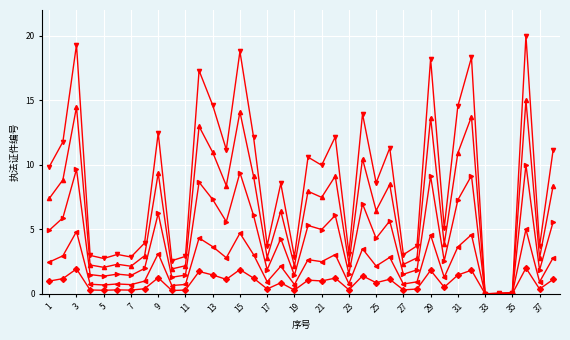

What is the greatest value displayed?

20.0